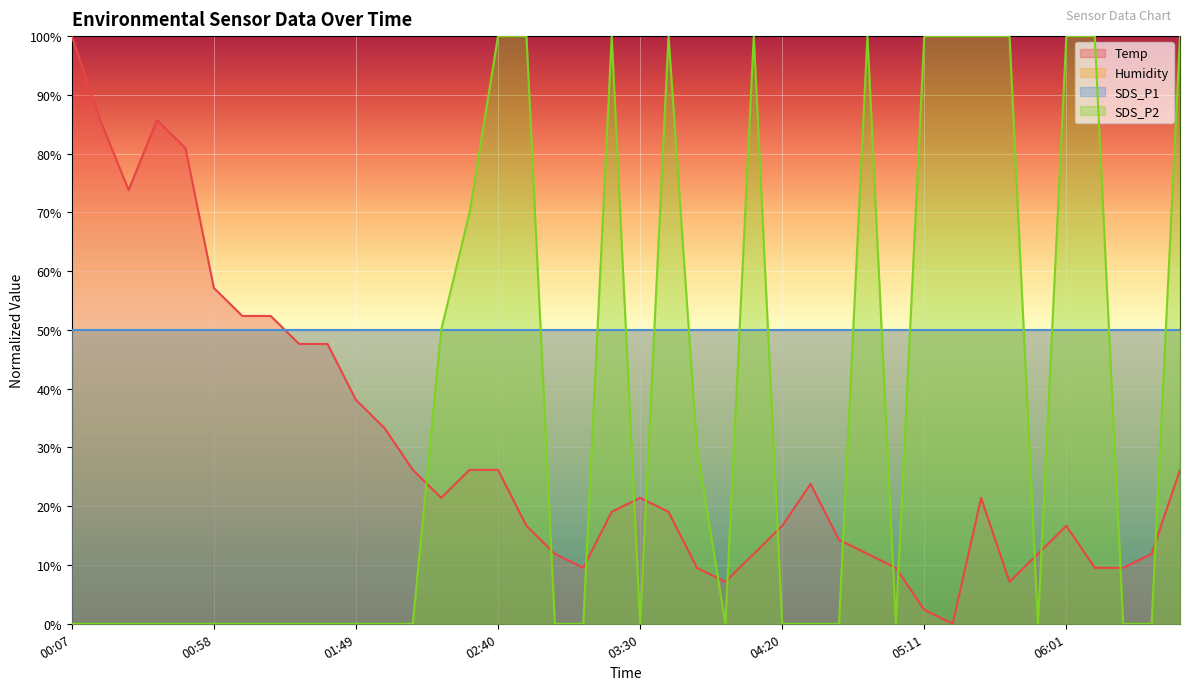

Which series ends up on top after the final intersection of Temp and SDS_P2?

SDS_P2